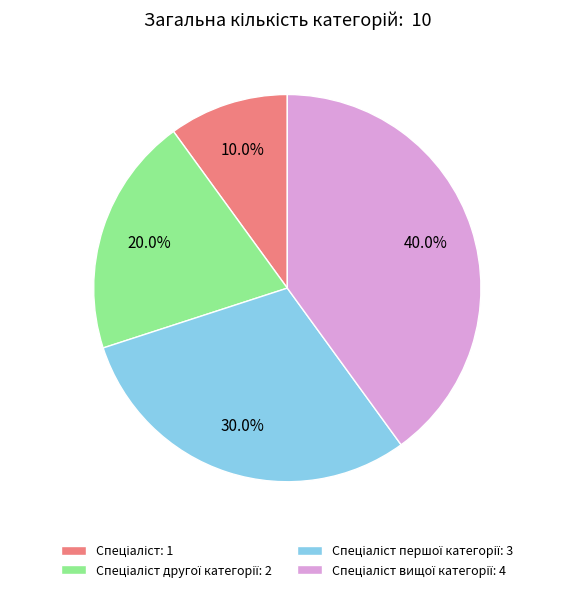

What is the largest slice in the pie chart?

Спеціаліст вищої категорії